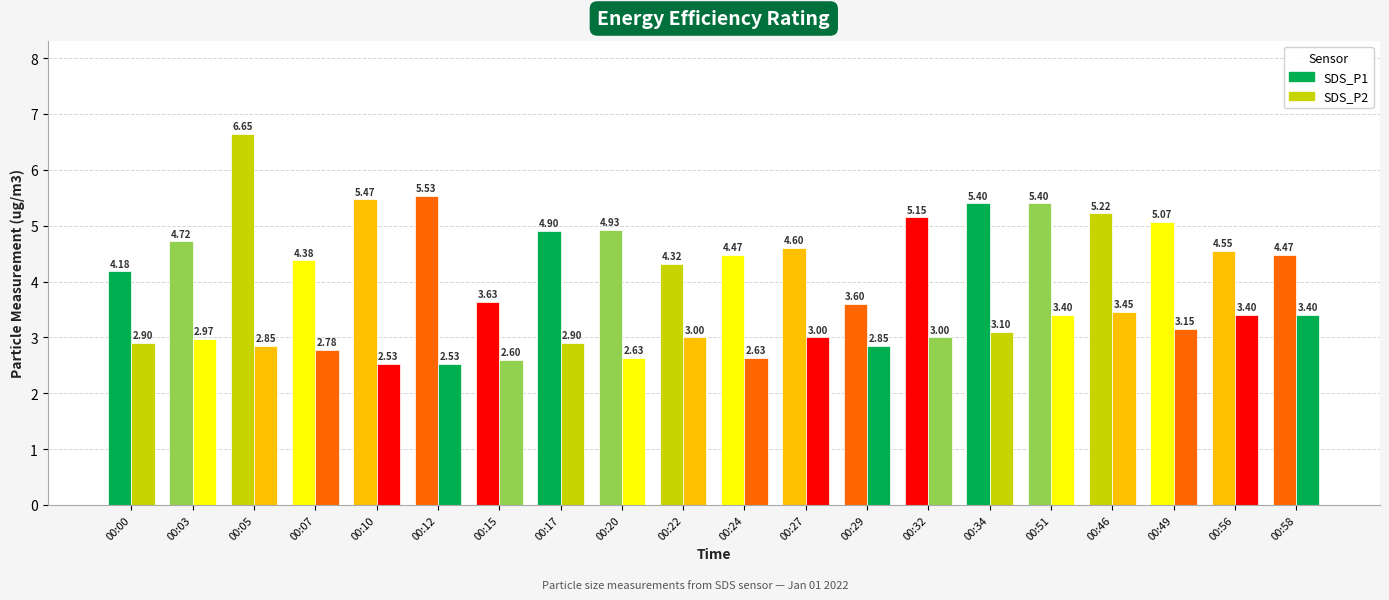

How many distinct data groups are displayed?

2